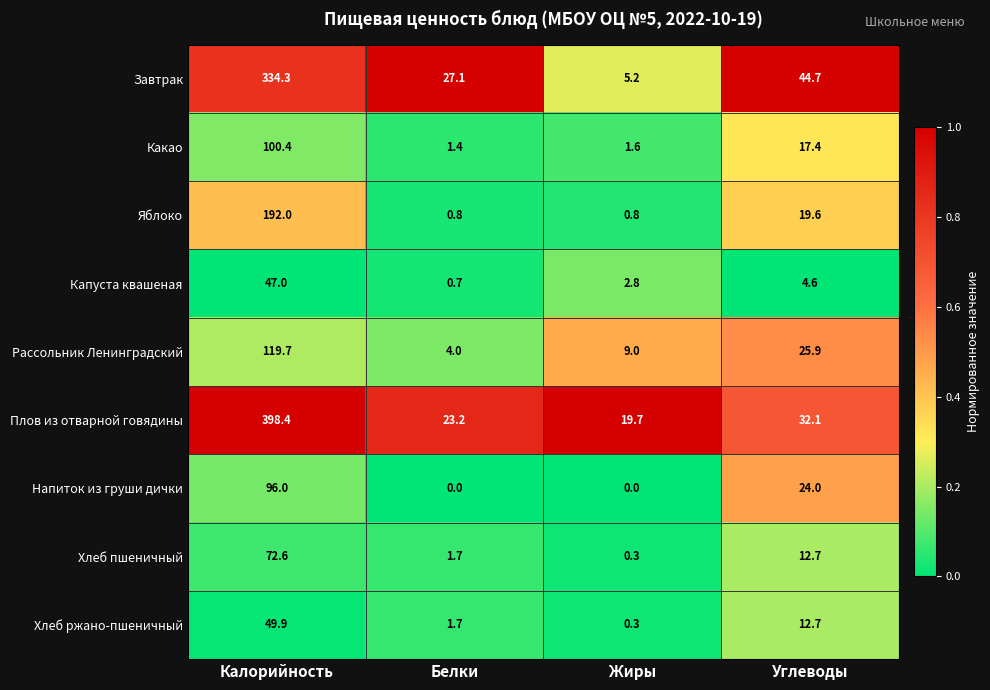

What is the lowest value of the Плов из отварной говядины series?

19.7